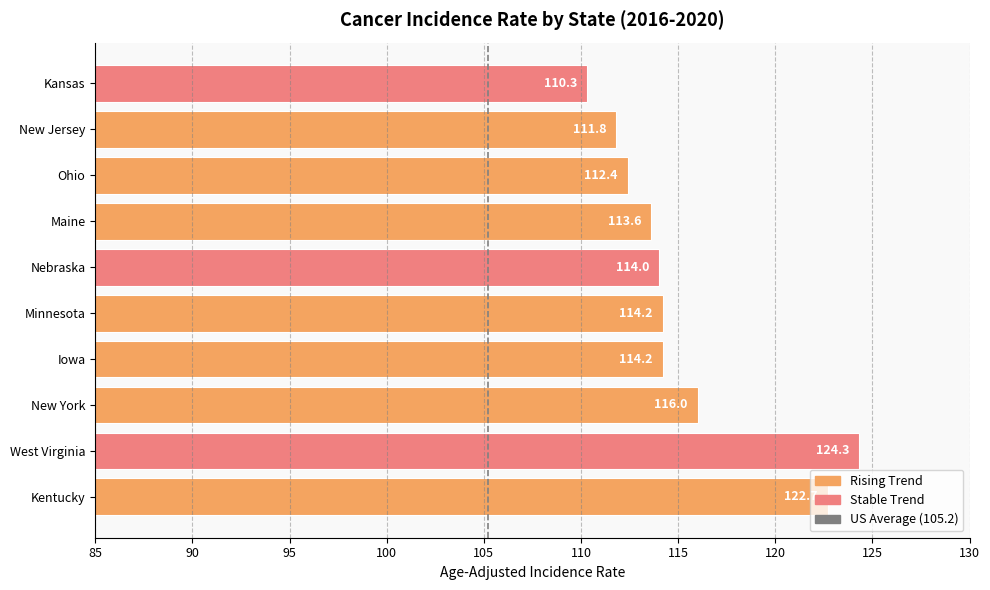

True or false: the data shows 159.2 at New York.

False